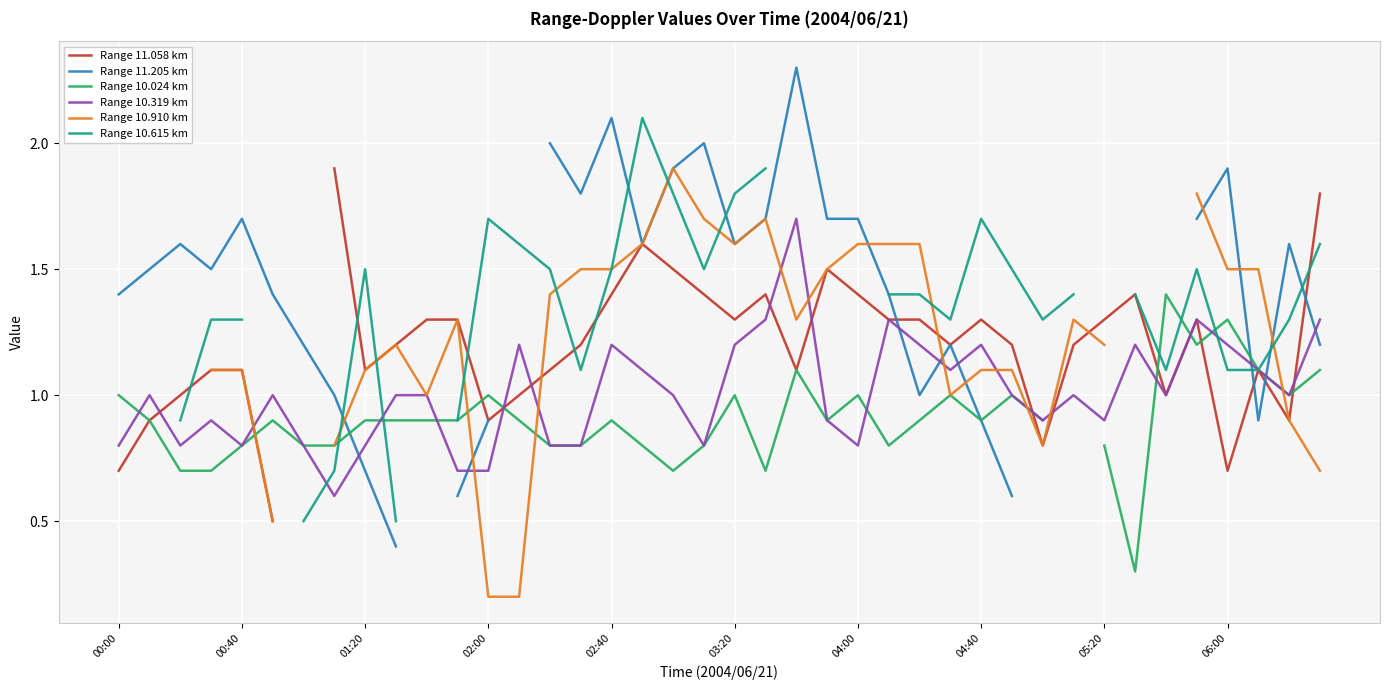

How many lines are shown in the chart?

6